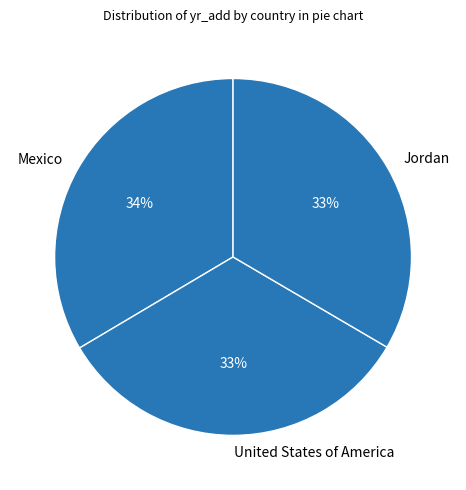

Count the number of slices in the pie.

3